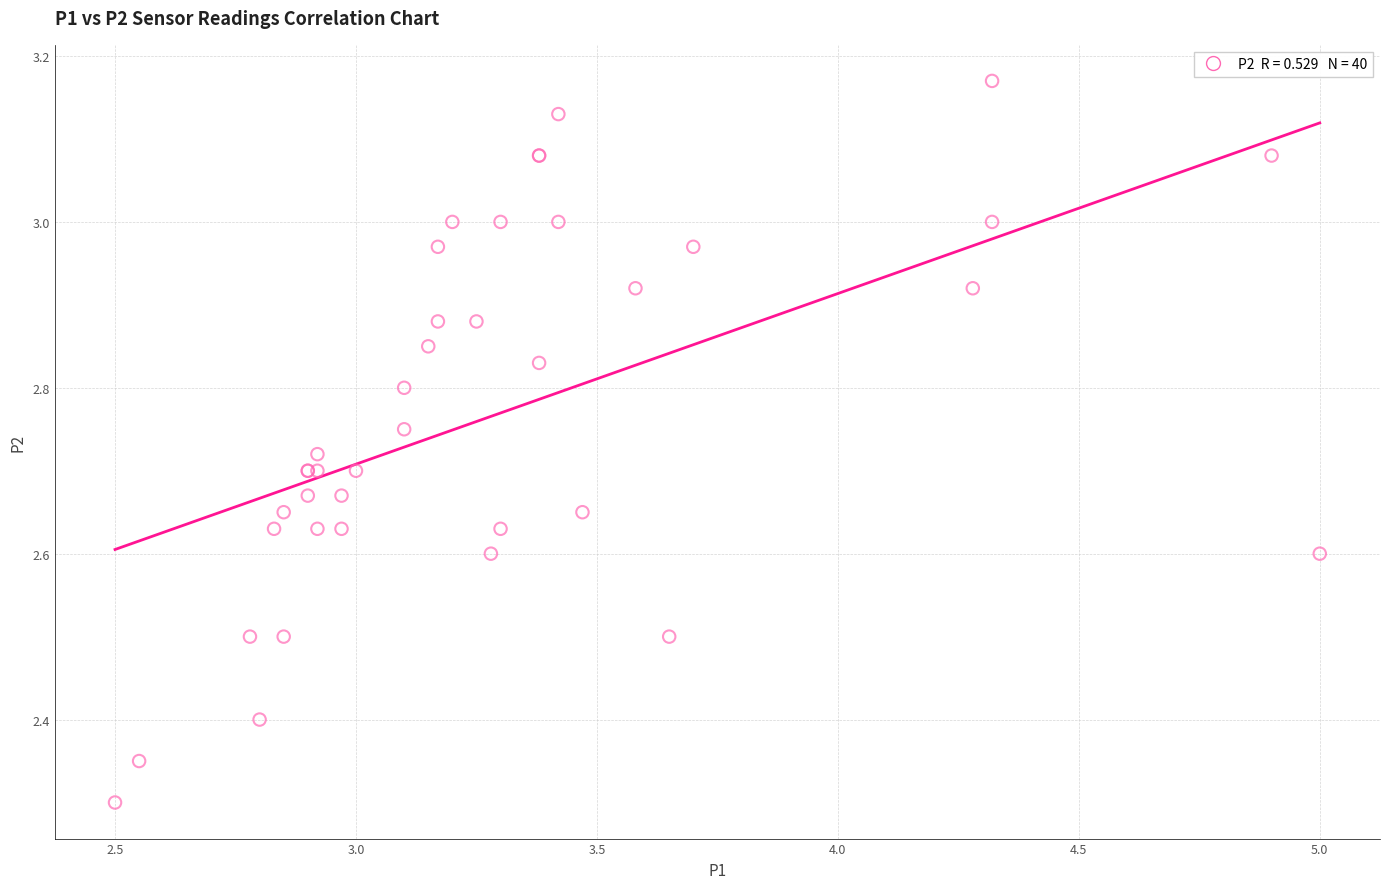

What Y value in the scatter plot is closest to 2?

2.3